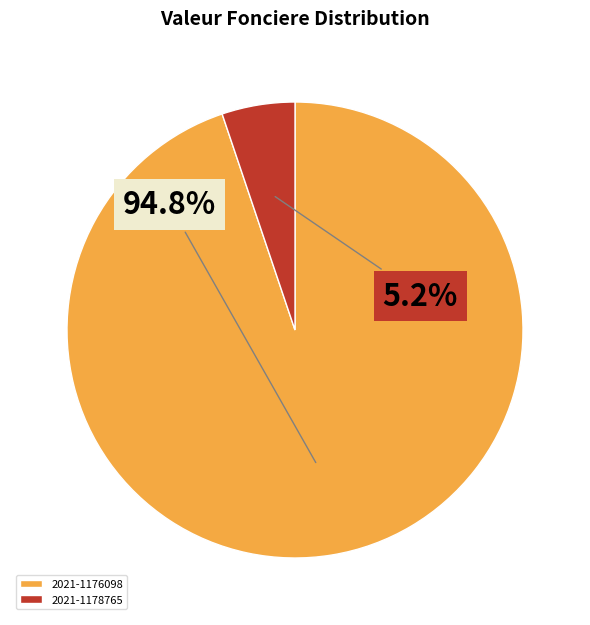

To the nearest percent, what is the average slice percentage?

50%